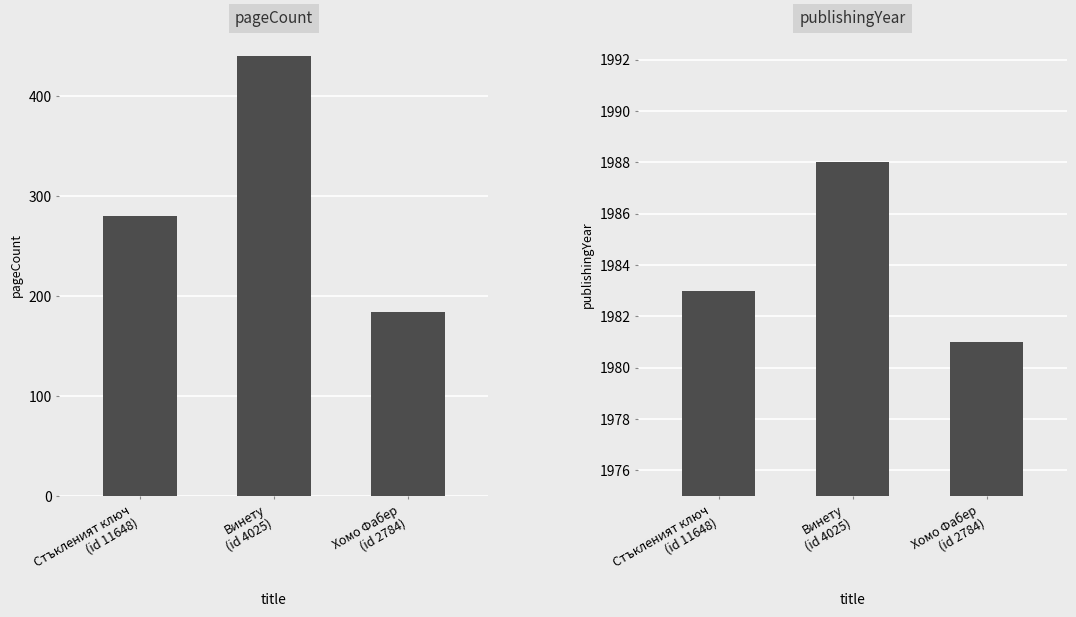

What is the value of the publishingYear bar at the 1st from the left?

1983